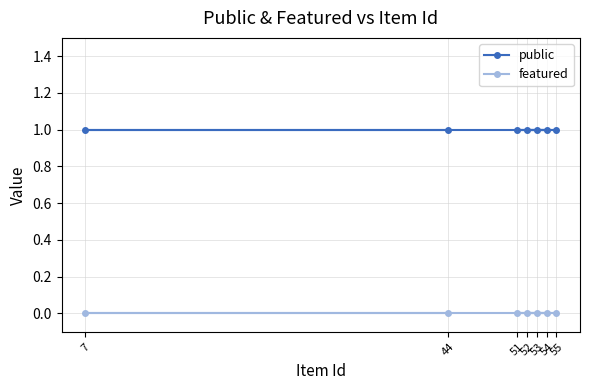

At which category does the chart reach its peak across all series?

44